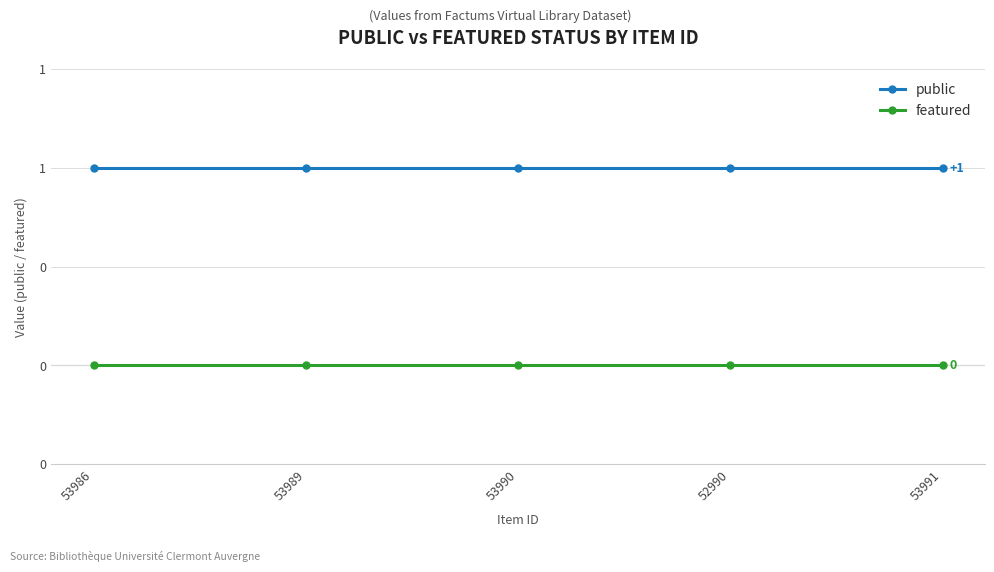

What is the total value across all series at 52990?

1